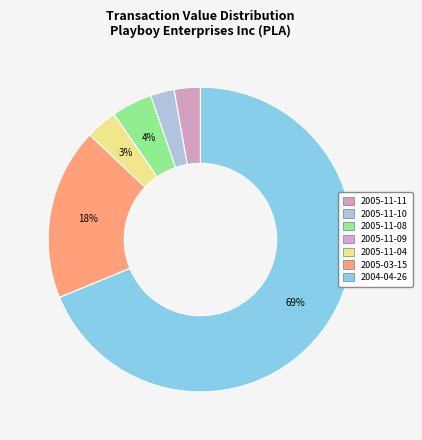

True or false: 2004-04-26 accounts for 83% of the total.

False